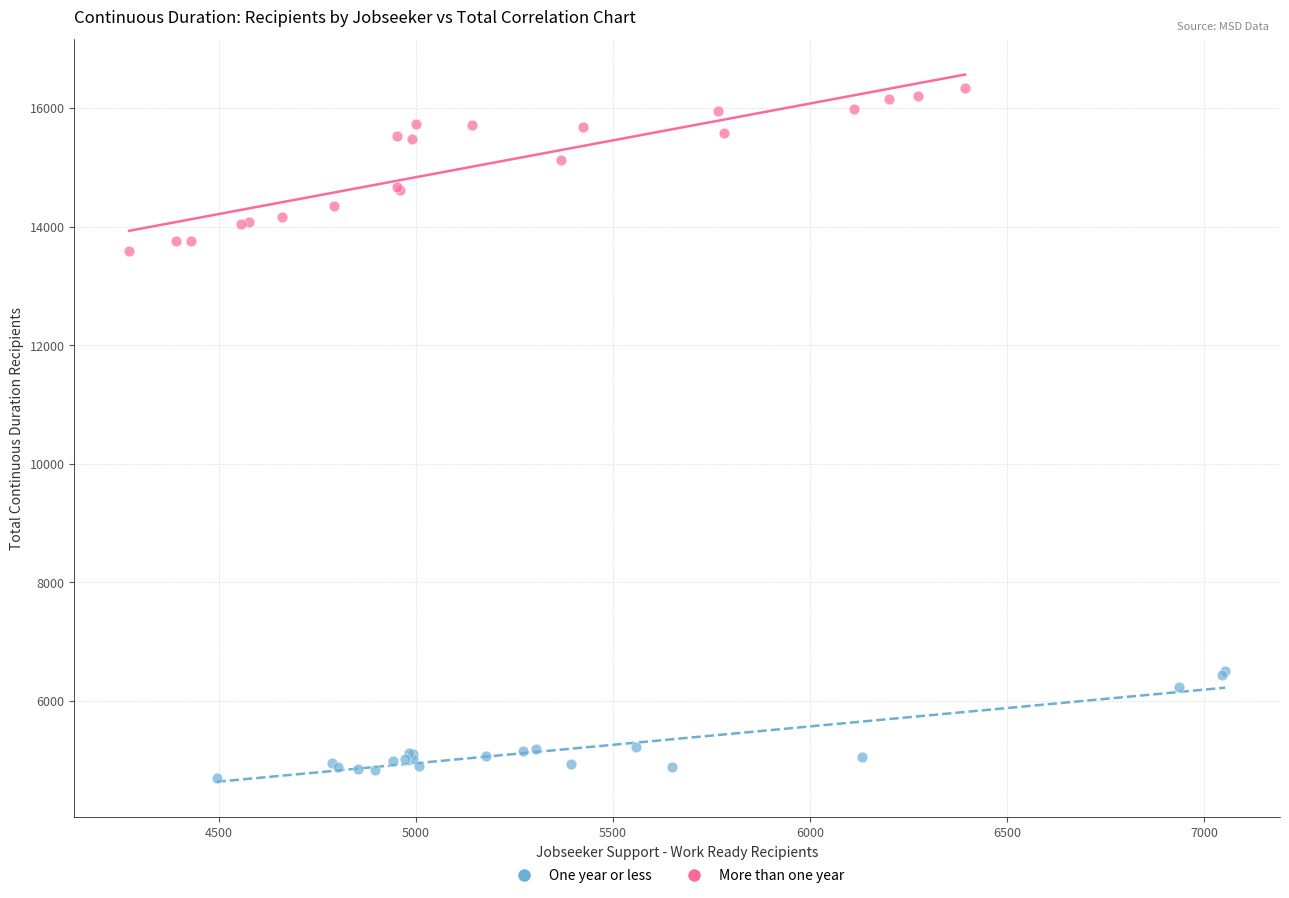

Which series contains the highest Y value?

More than one year